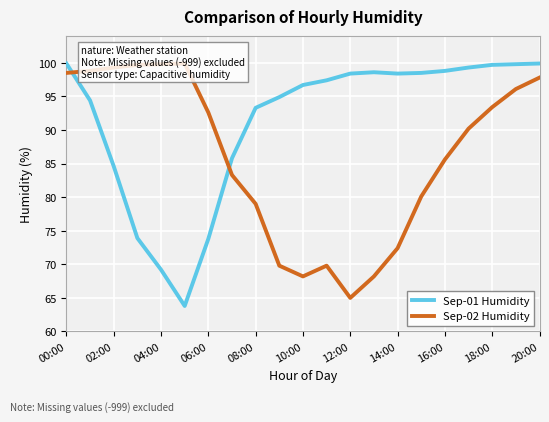

How many lines are shown in the chart?

2